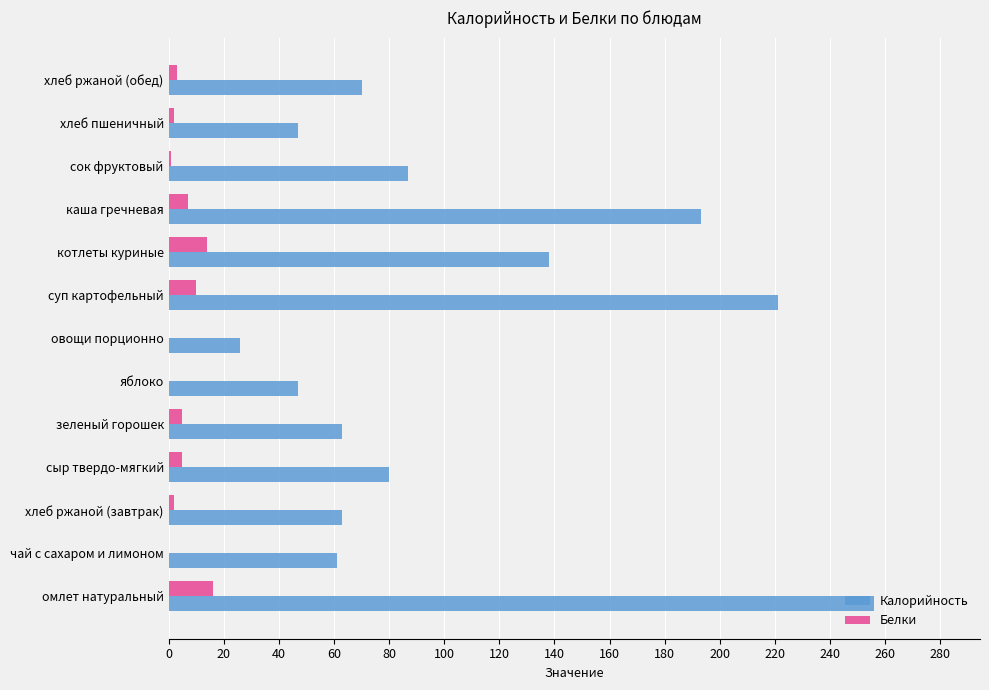

Between каша гречневая and сок фруктовый, which series saw the biggest shift?

Калорийность